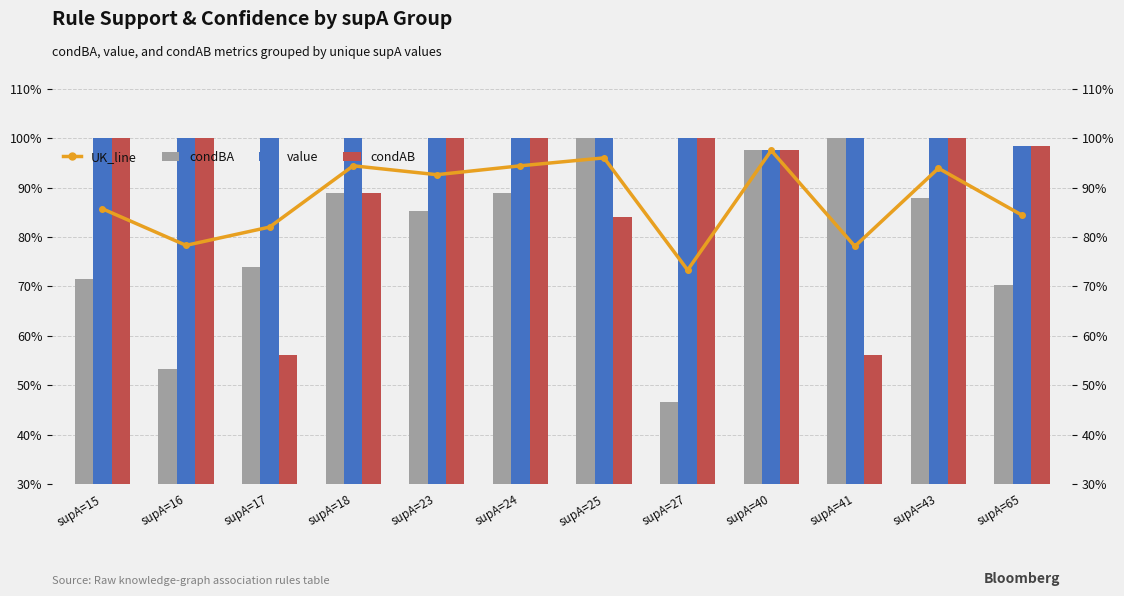

Which series has the largest total across all categories?

value